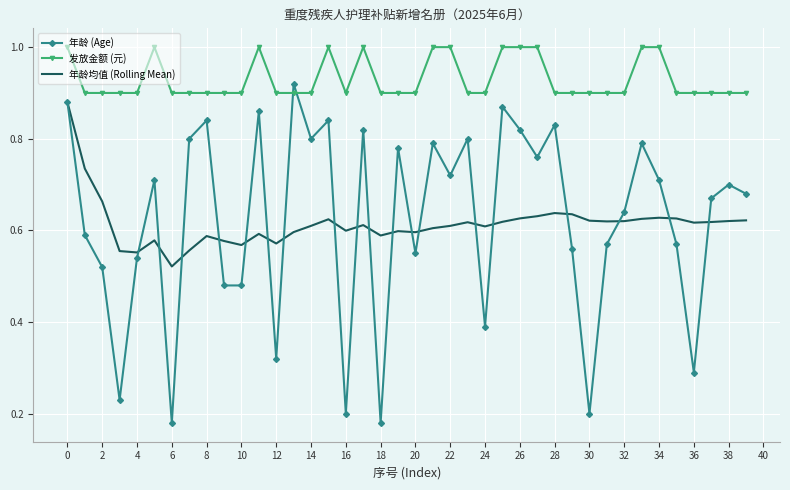

List the series in order of their peak value, lowest first.

年龄均值 (Rolling Mean), 年龄 (Age), 发放金额 (元)